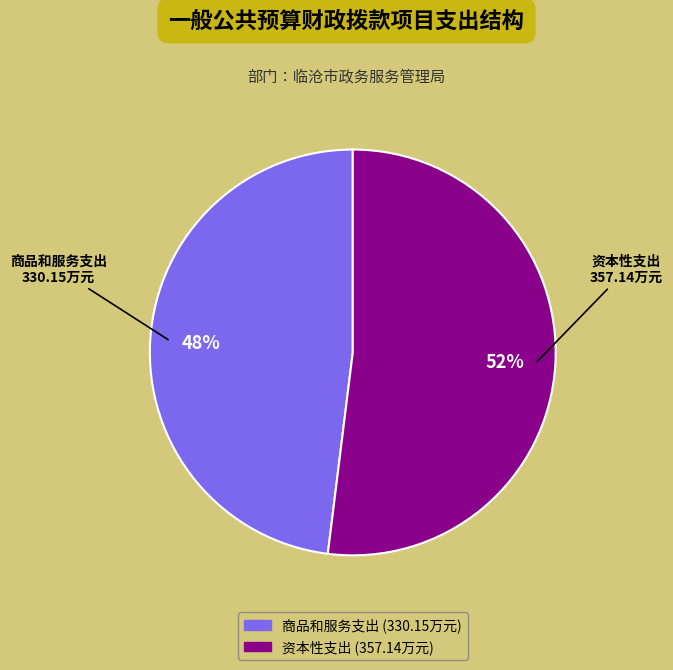

Is there any slice that represents more than half of the pie?

Yes